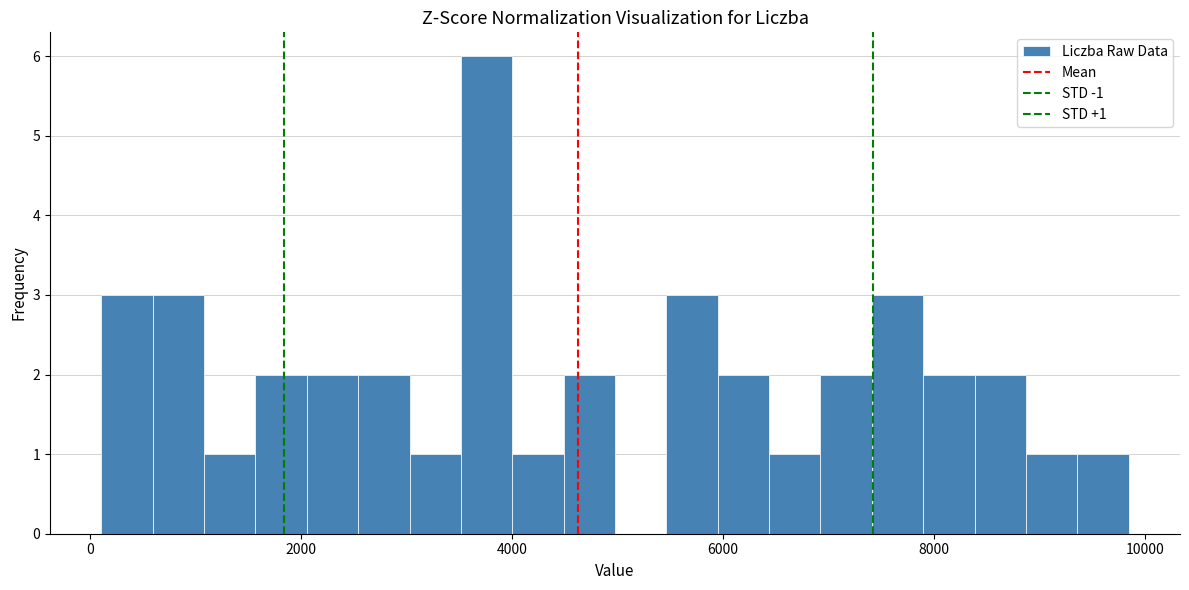

Around what value on the x-axis is the tallest bar? Give the approximate position of its centre, as read against the axis.

3800